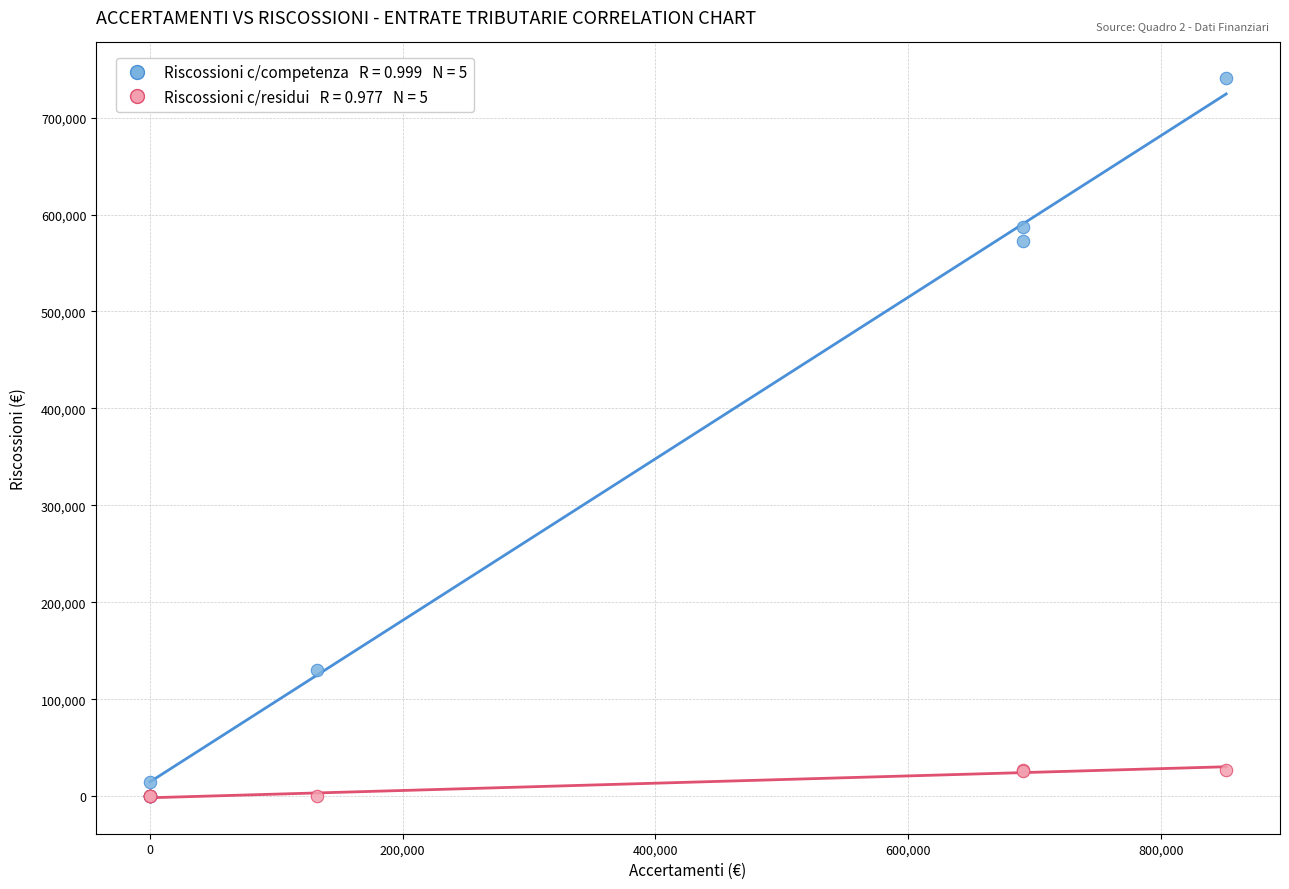

Across all series, what Y value is closest to 370184?

572608.7